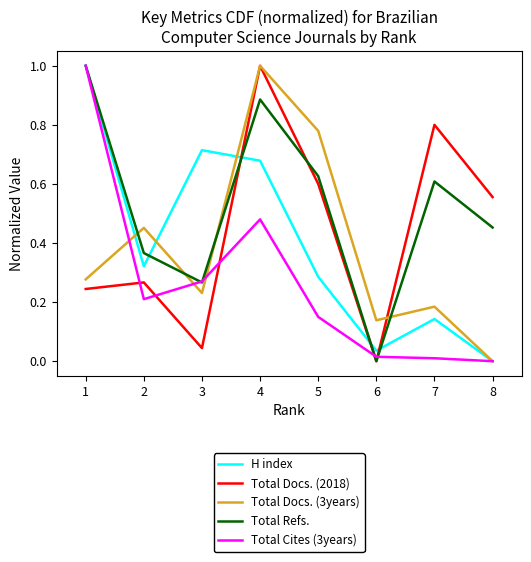

How many values in Total Docs. (3years) are above zero?

7